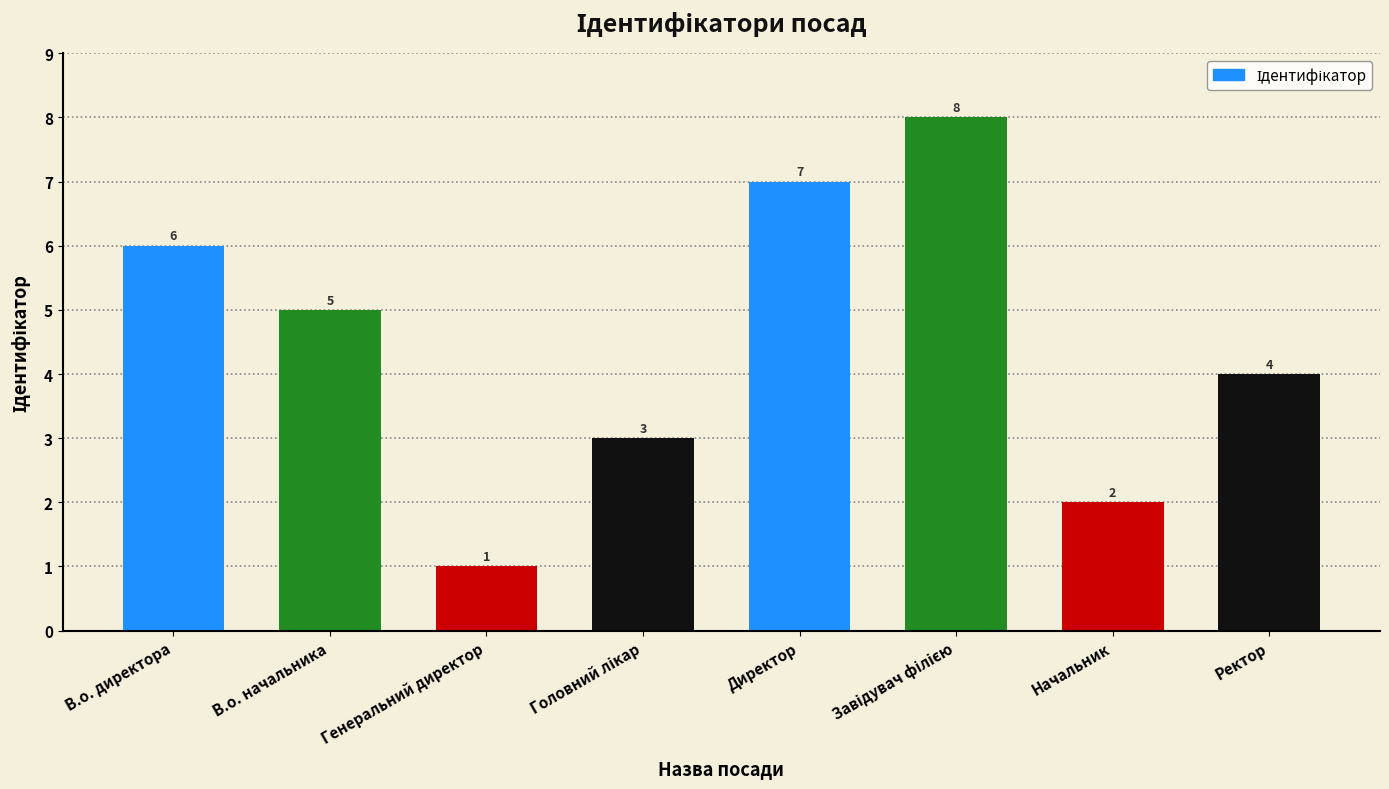

Is it true that the value at Начальник is 3?

False